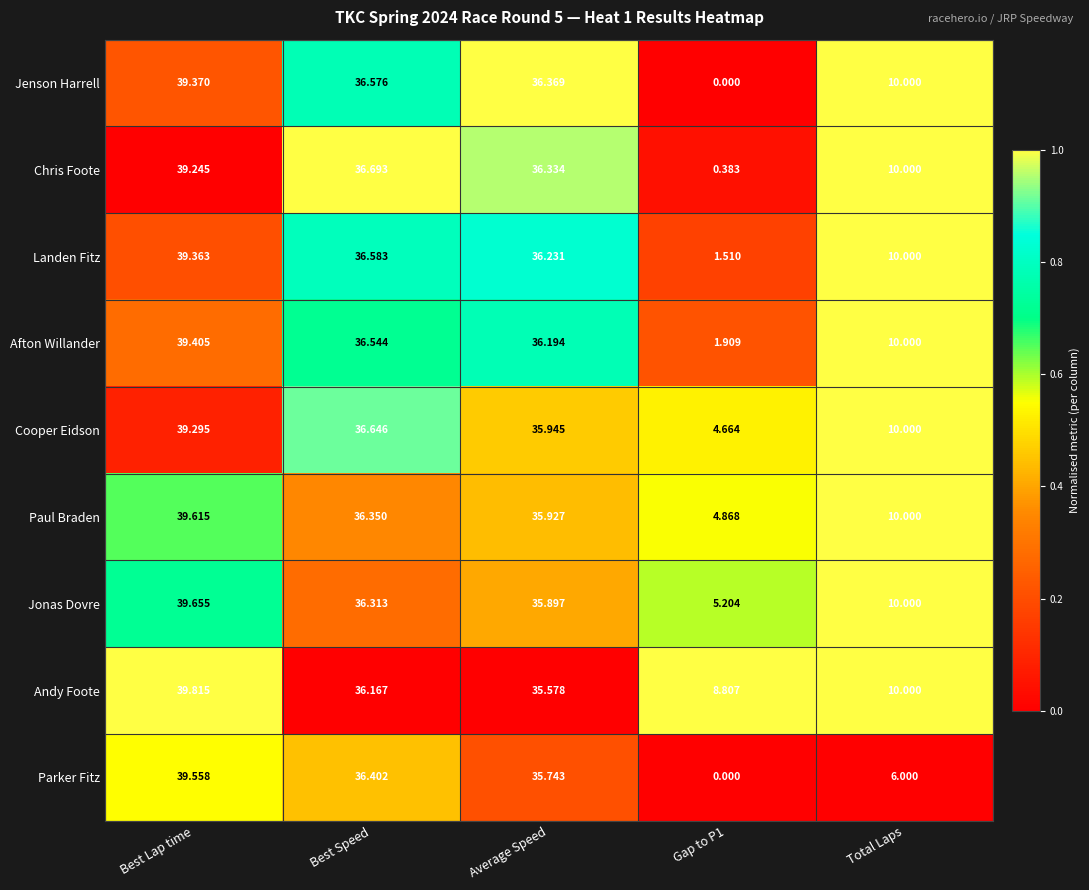

Which series has the largest range (max minus min)?

Parker Fitz